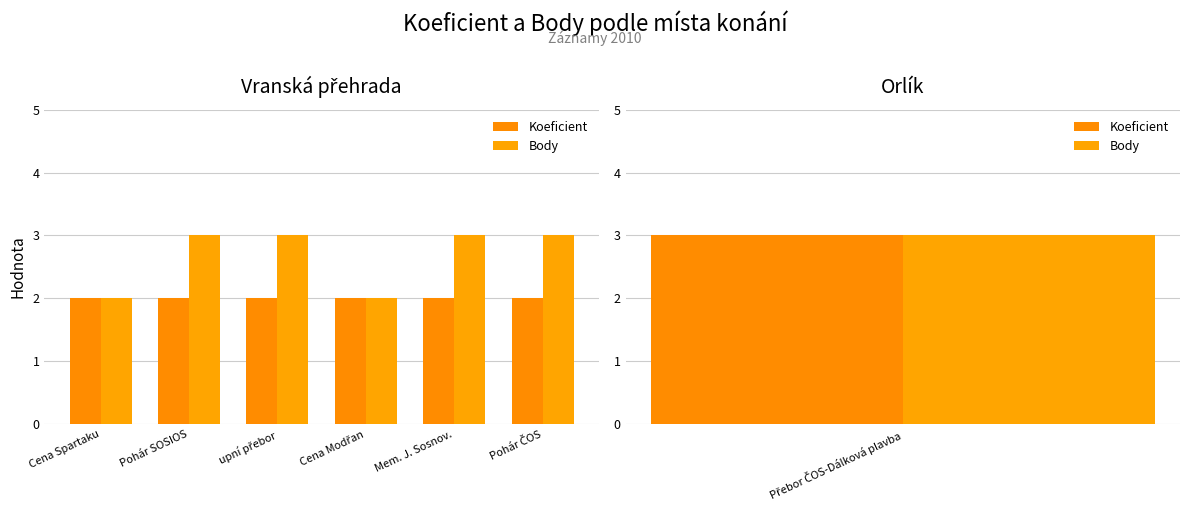

List the series in order of their peak value, highest first.

Body, Koeficient